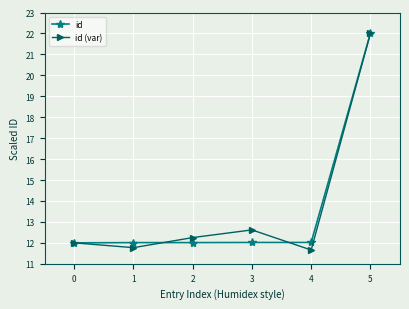

What is the difference between the second highest and minimum values in the id (var) series?

1.0